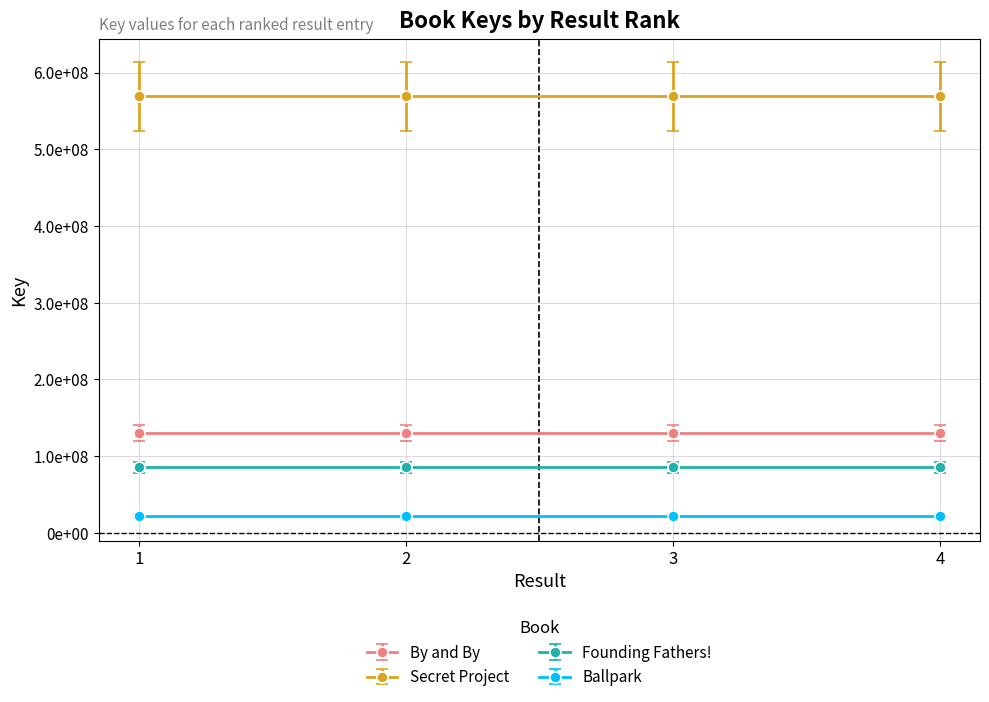

Reading right to left, what are all the values shown in this chart?

By and By: 130107008	130107008	130107008	130107008
Secret Project: 568904427	568904427	568904427	568904427
Founding Fathers!: 85404258	85404258	85404258	85404258
Ballpark: 21436234	21436234	21436234	21436234